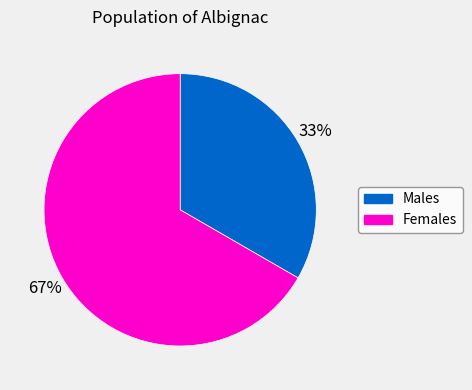

Is there a majority slice in this chart?

Yes